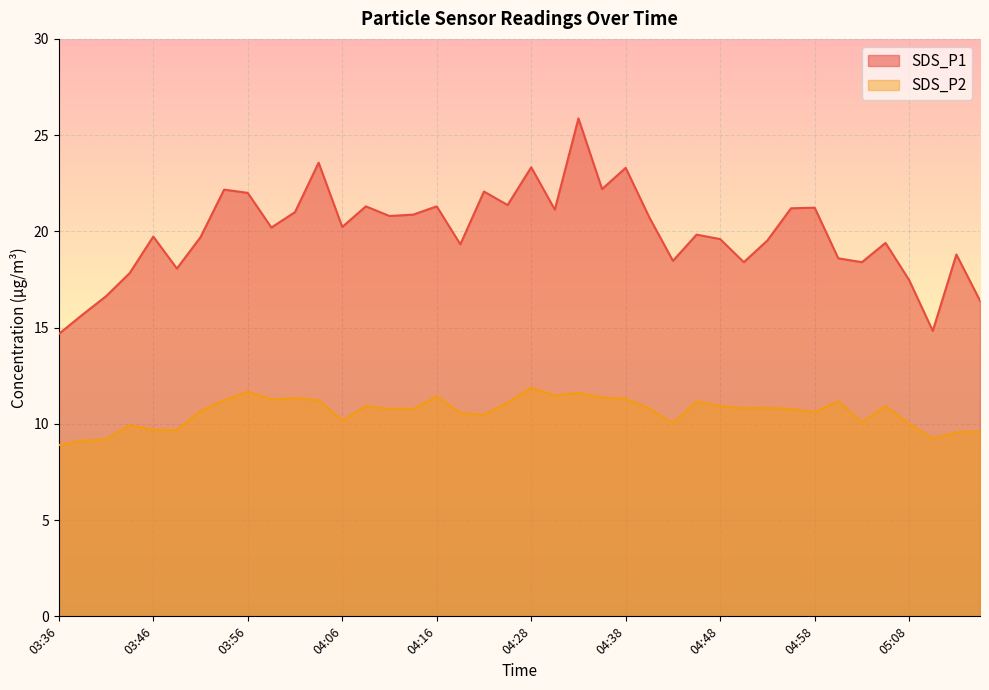

What is the total value across all series at 03:49?

27.7